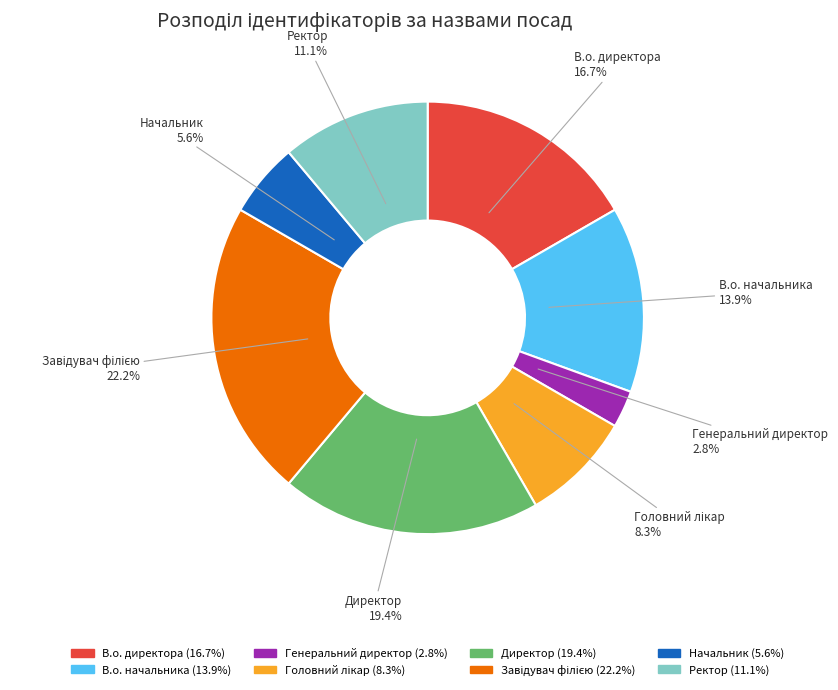

Which category has the smallest portion of the pie?

Генеральний директор